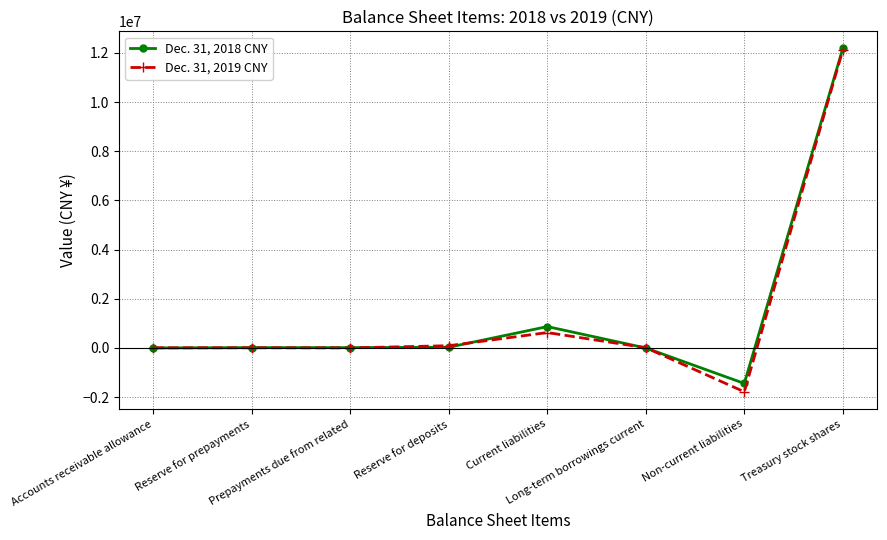

What is the maximum value for Dec. 31, 2018 CNY?

12175155